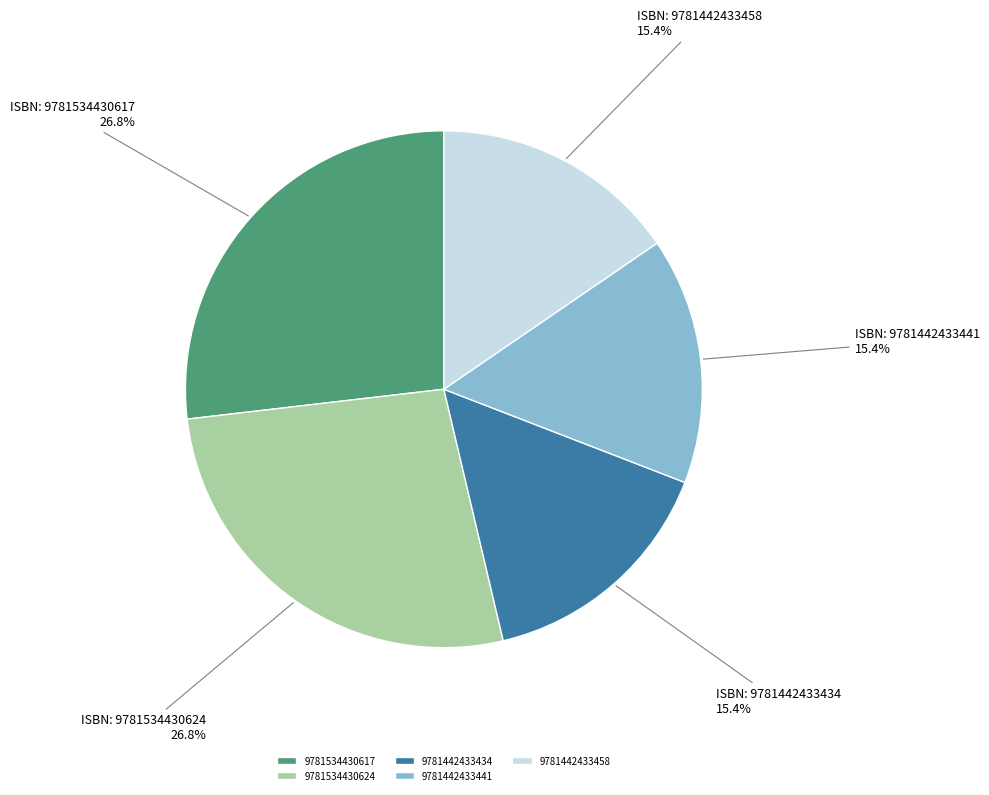

To the nearest percent, what is the combined percentage of 9781534430617 and 9781534430624?

54%